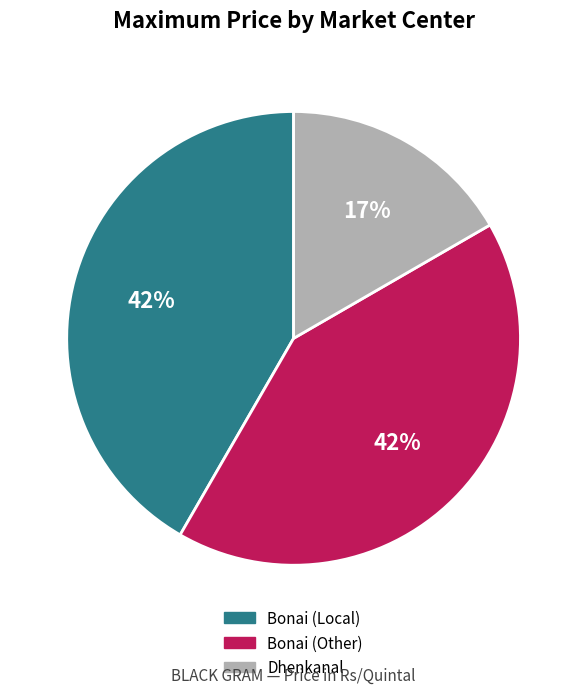

Does Dhenkanal account for over 50% of the chart?

No